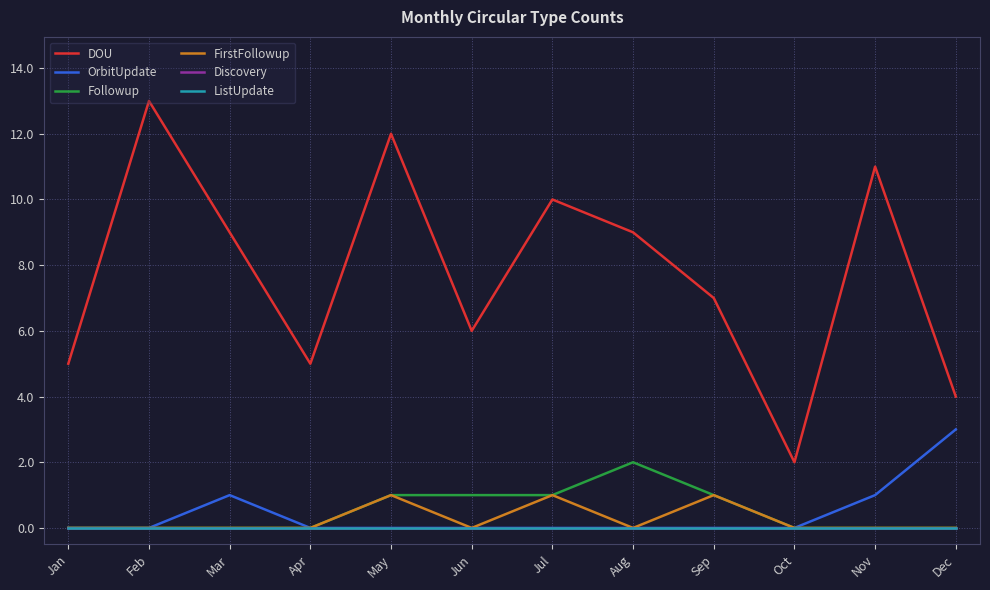

At which category does the chart reach its peak across all series?

Feb